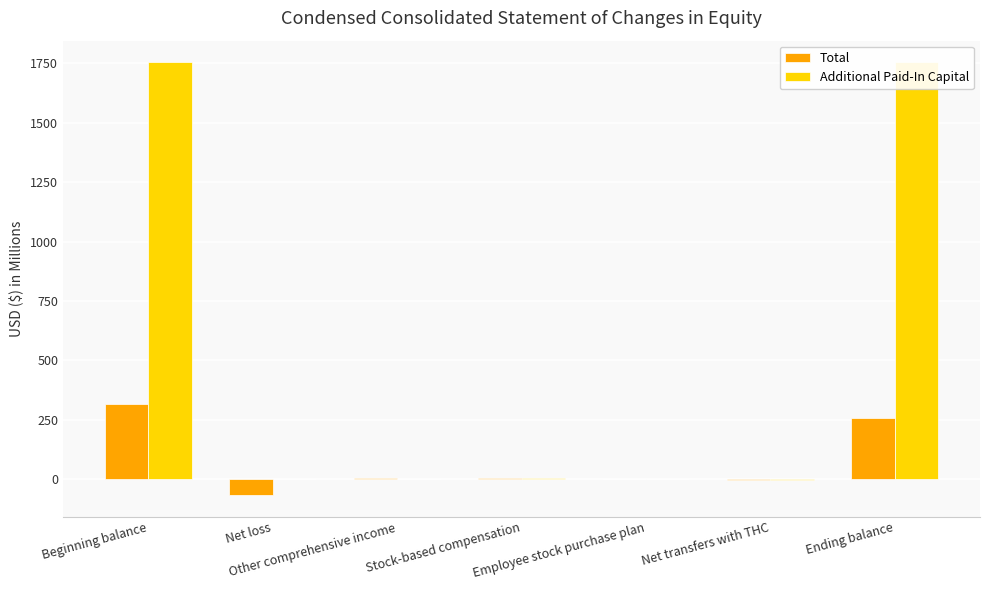

Does the chart contain any negative values?

Yes